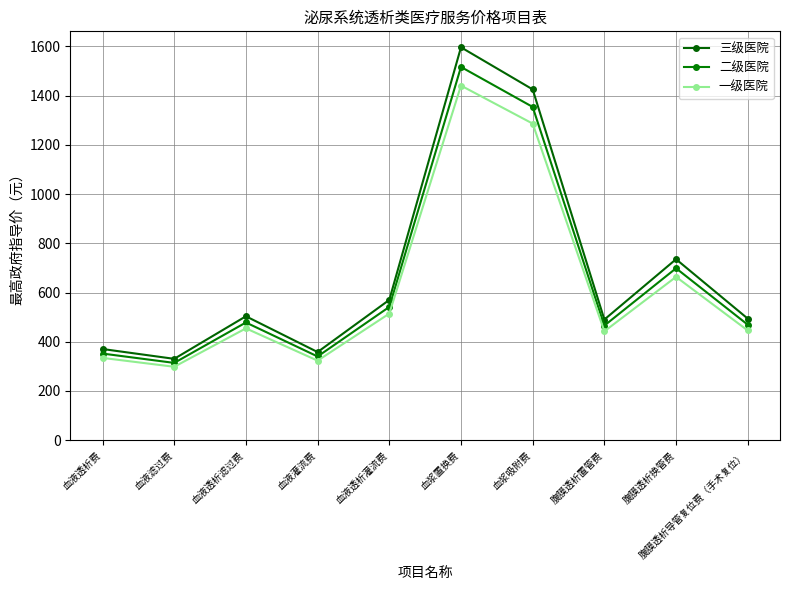

What are all the series names shown in the legend?

三级医院, 二级医院, 一级医院